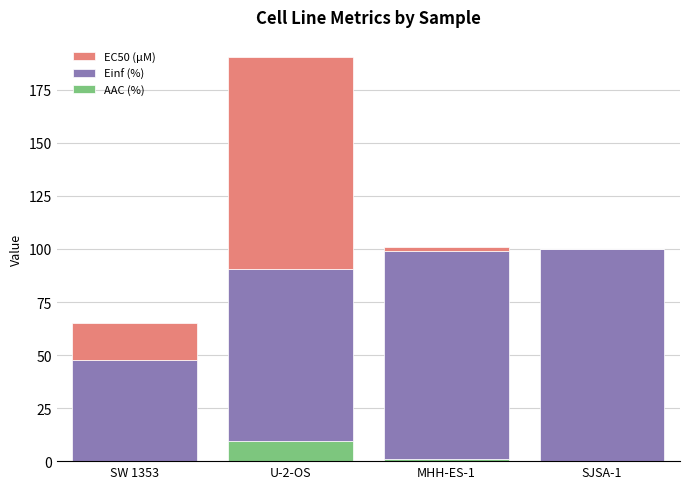

Are the bars grouped side by side (vs. stacked)?

No